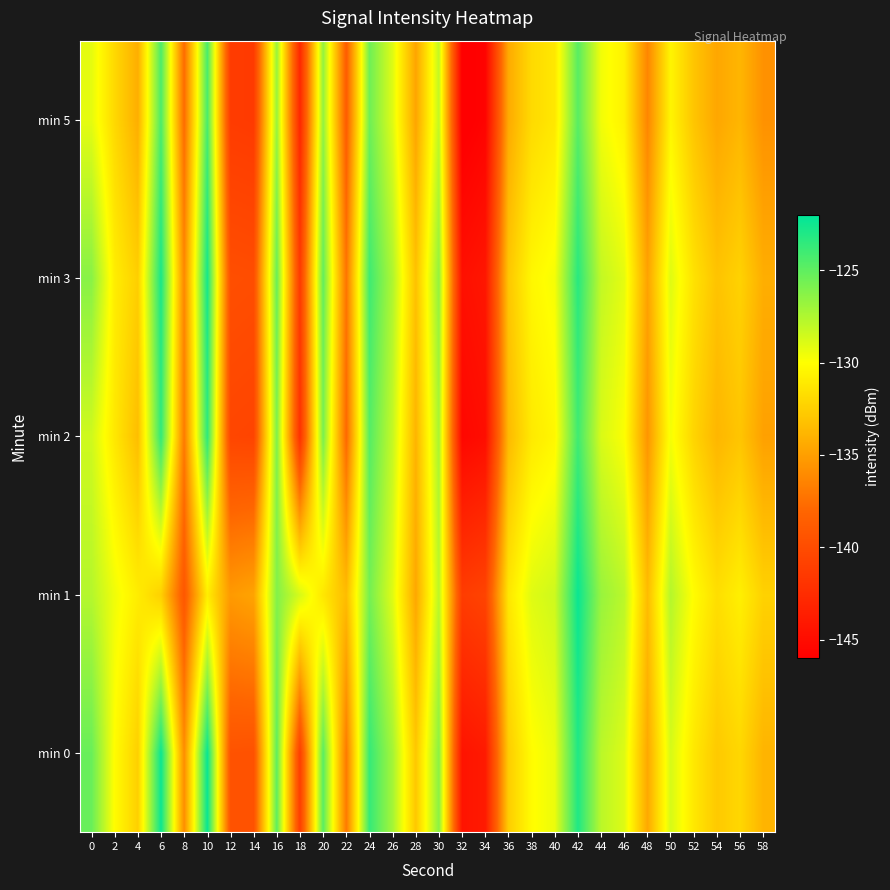

What is the total value across all series at 4?

-663.5